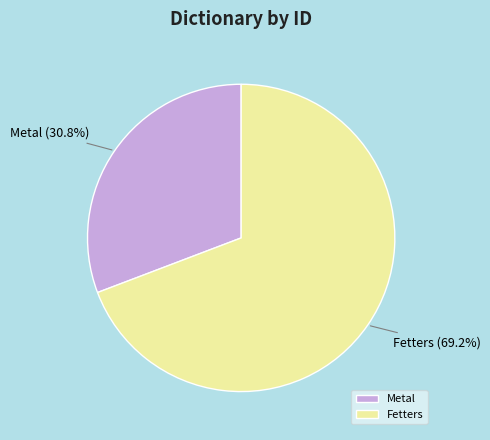

What percentage is the Fetters slice, to the nearest percent?

69%